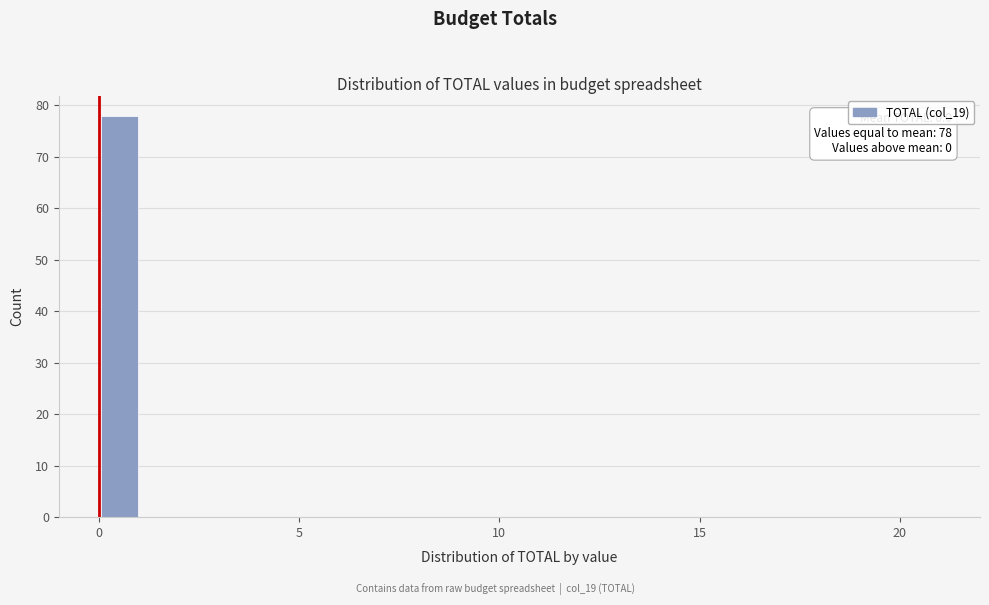

Read against the x-axis, roughly where is the centre of the tallest bar?

0.5